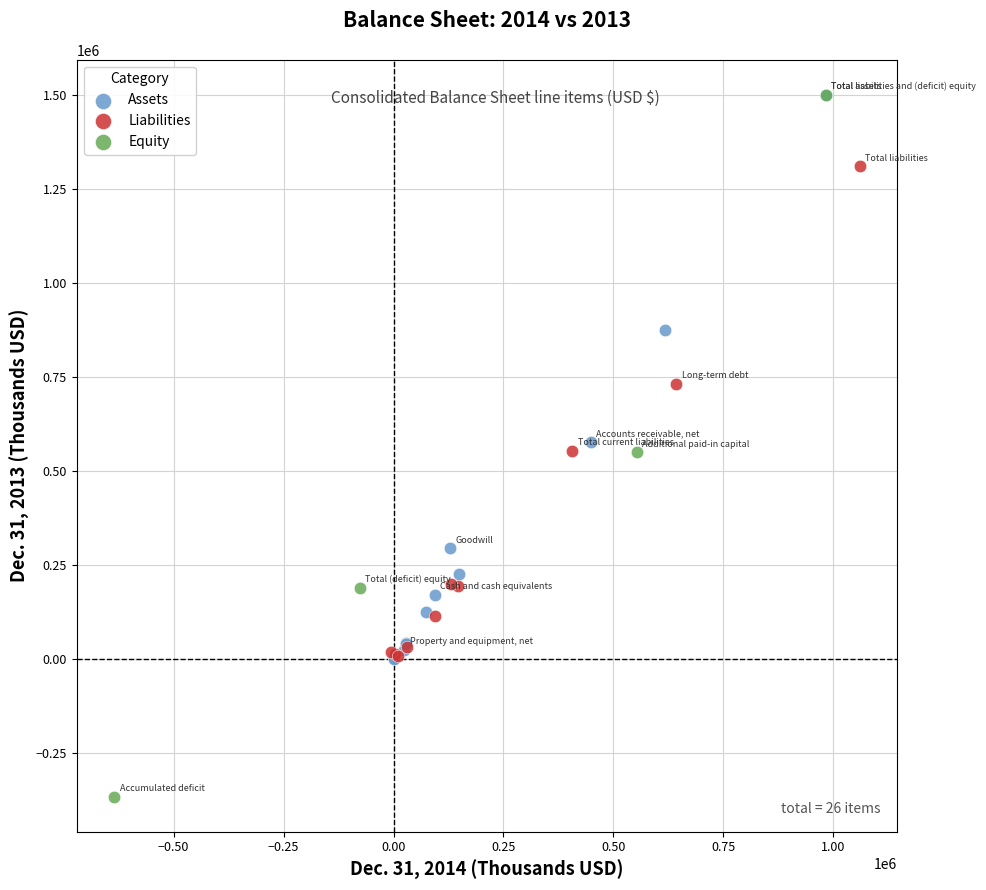

Which series contains the lowest Y value?

Equity